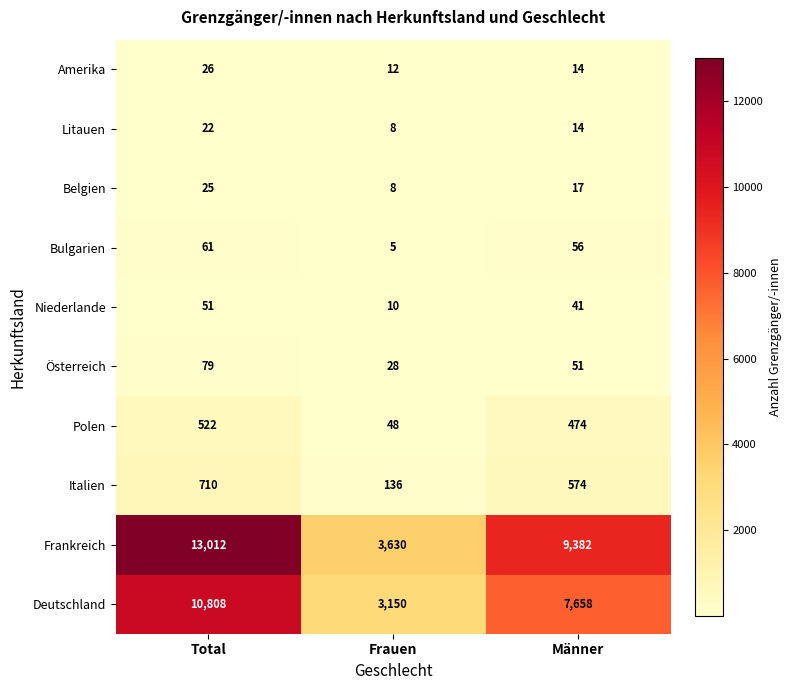

Rank the series by their maximum value, from highest to lowest.

Frankreich, Deutschland, Italien, Polen, Österreich, Bulgarien, Niederlande, Amerika, Belgien, Litauen